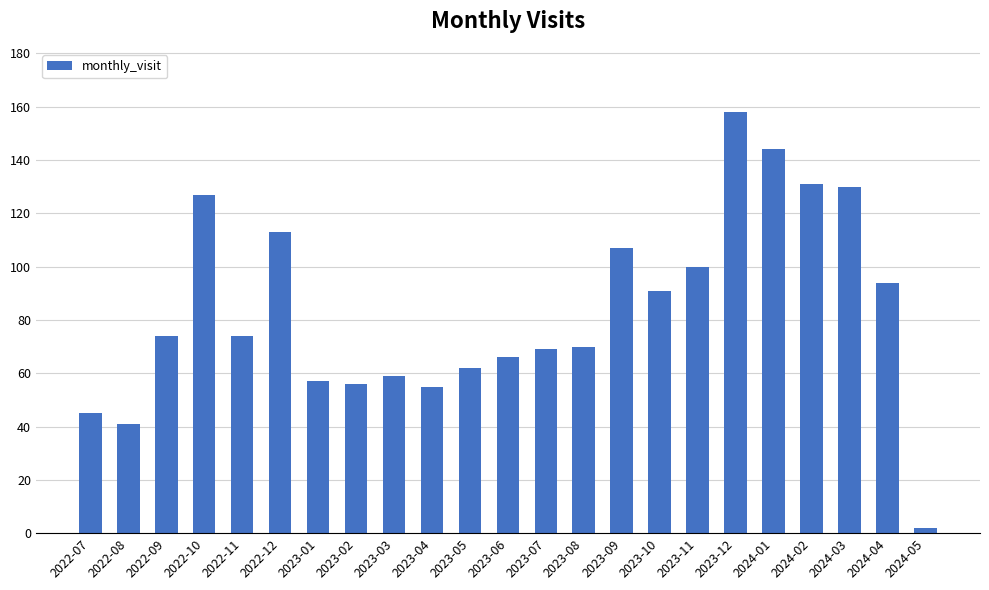

Count the number of categories in the chart.

23